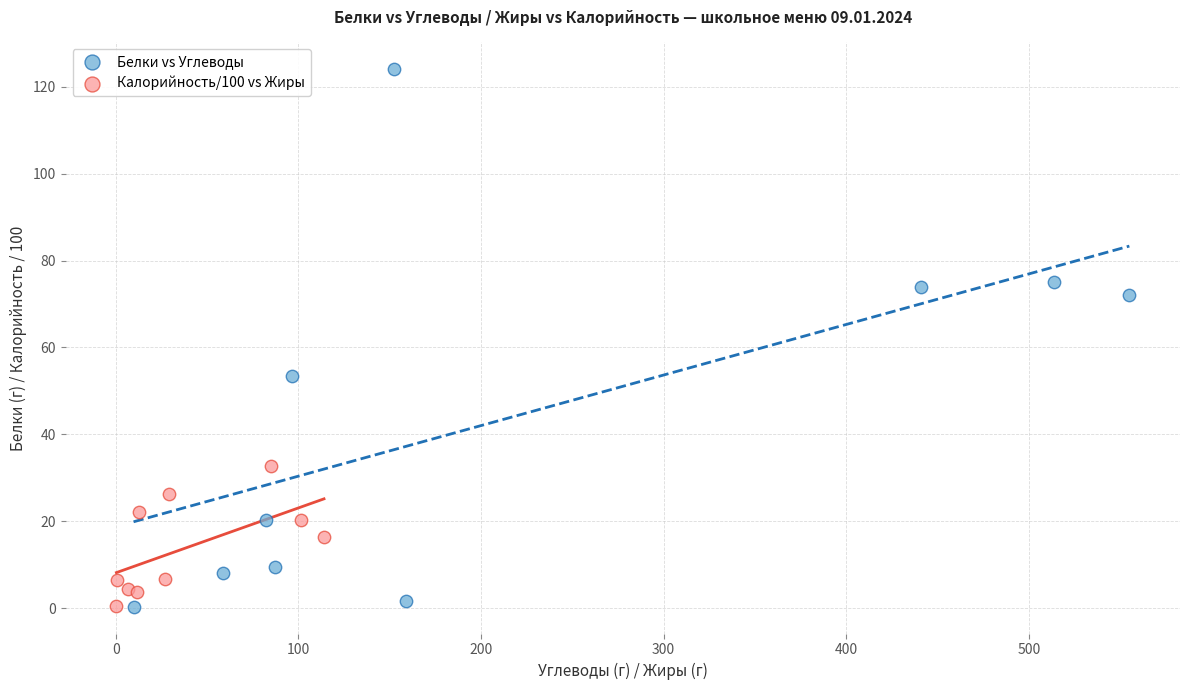

Which series has the largest Y range (max minus min)?

Белки vs Углеводы